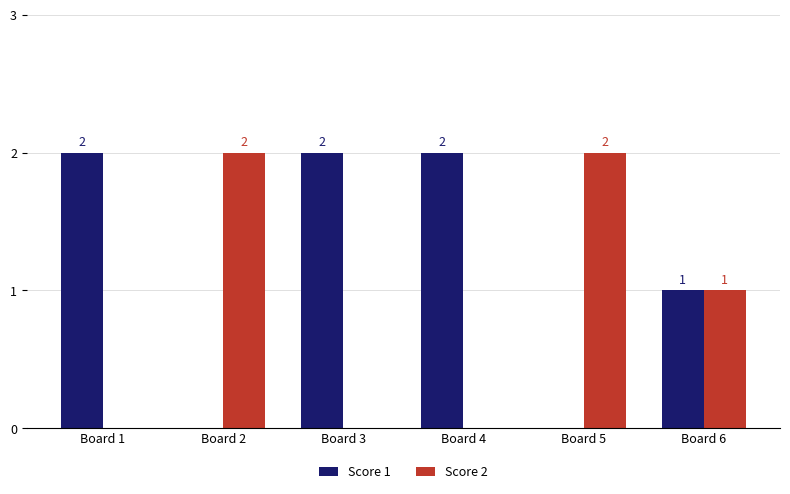

What is the highest value of the Score 1 series?

2